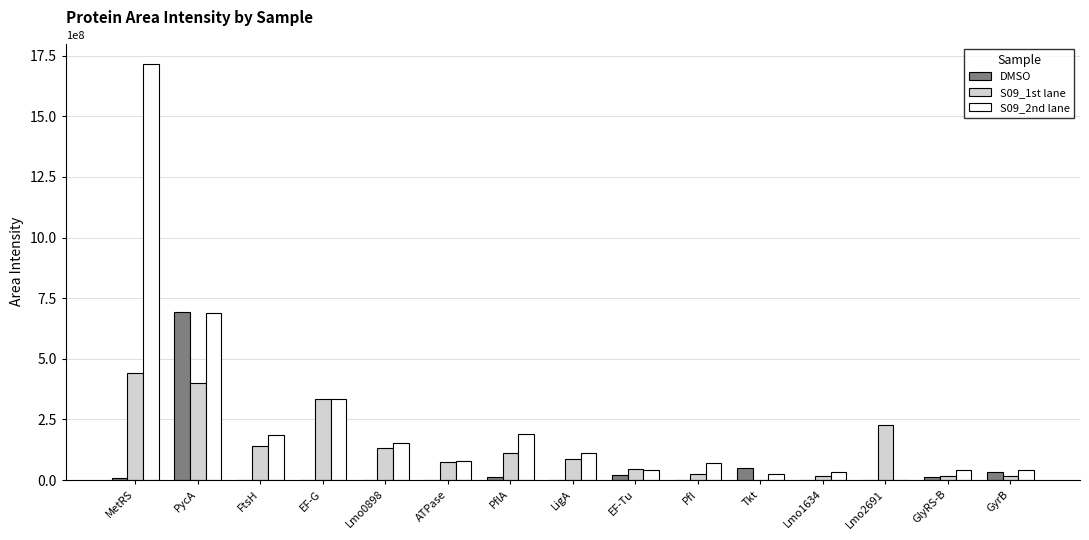

True or false: DMSO has a value of 692983993.3 at PycA.

True